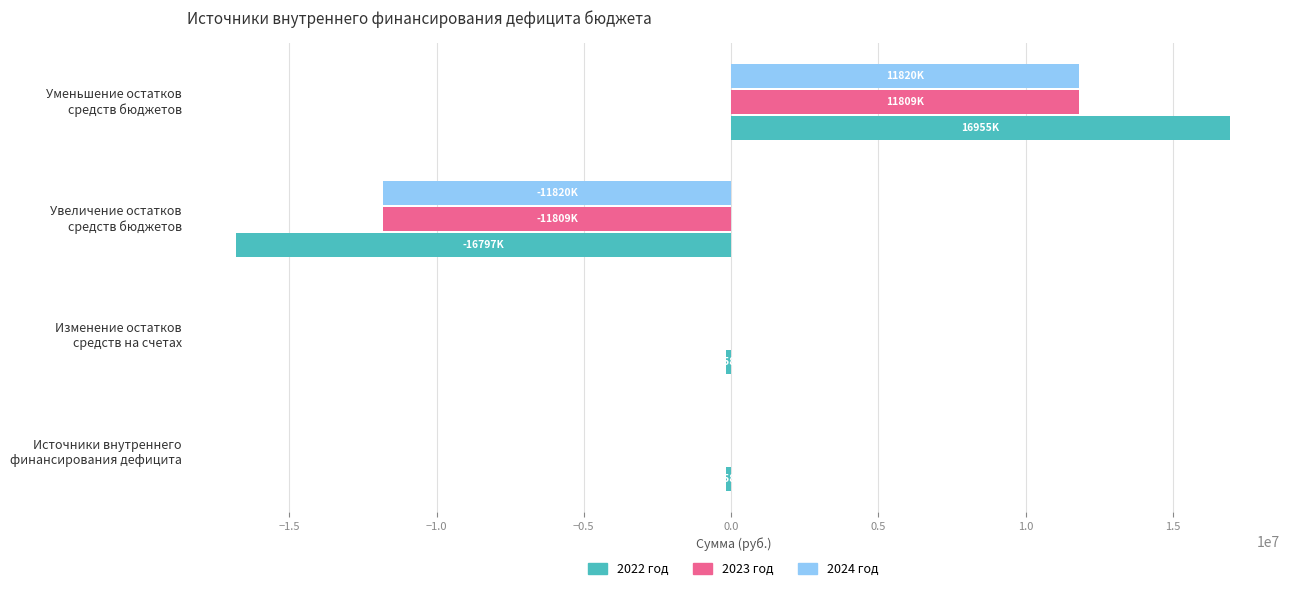

What is the maximum value for 2023 год?

11808691.9